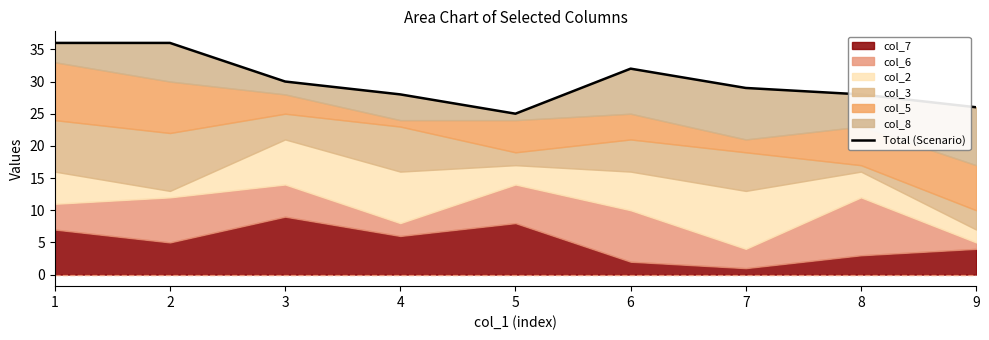

Does the chart have visible grid lines?

No